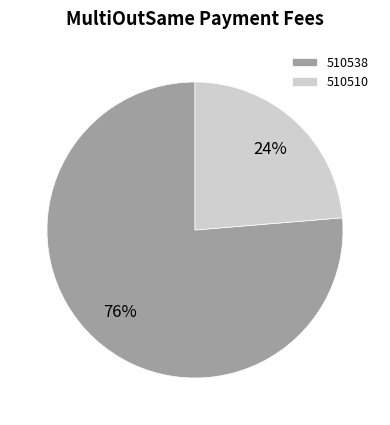

Do 510510 and 510538 together represent more than half of the pie?

Yes